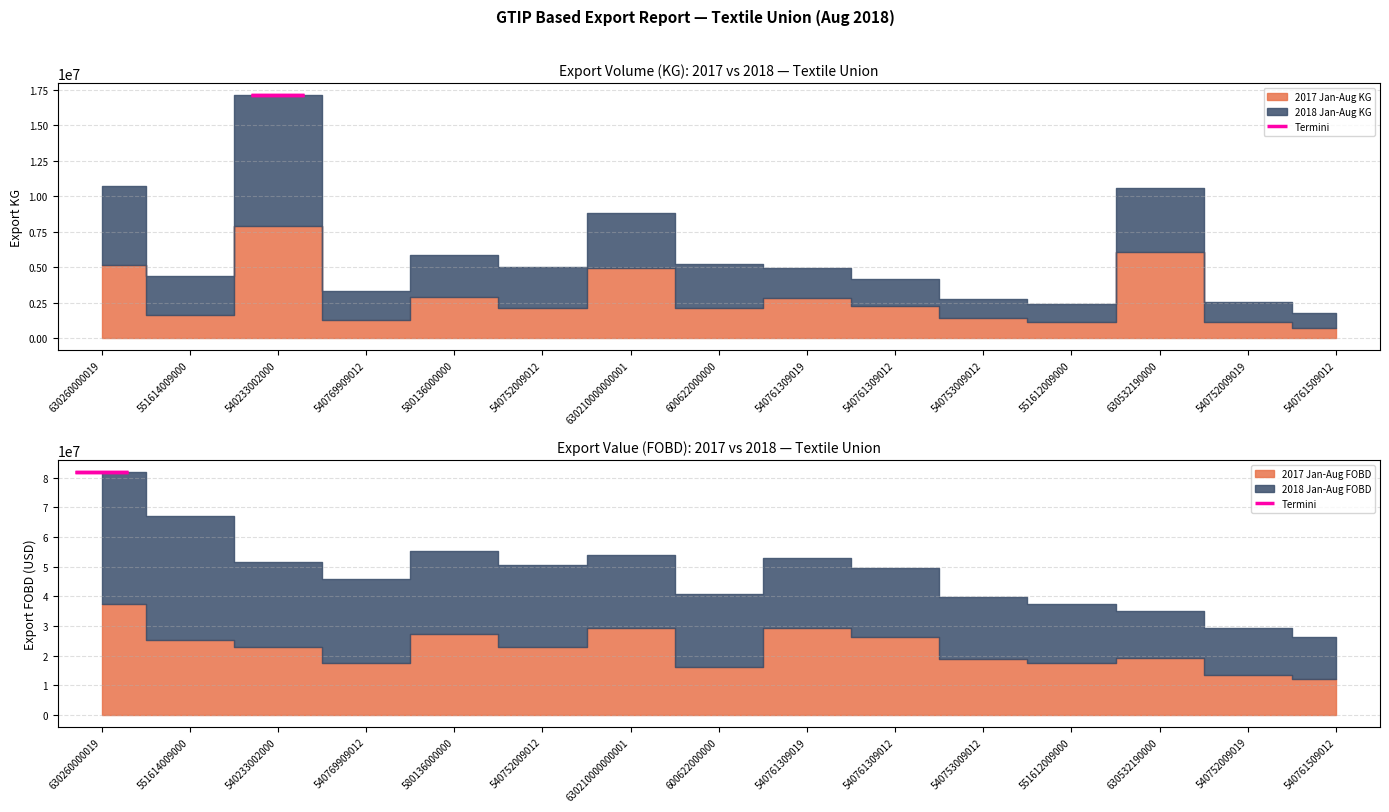

How many series are shown in this chart?

4